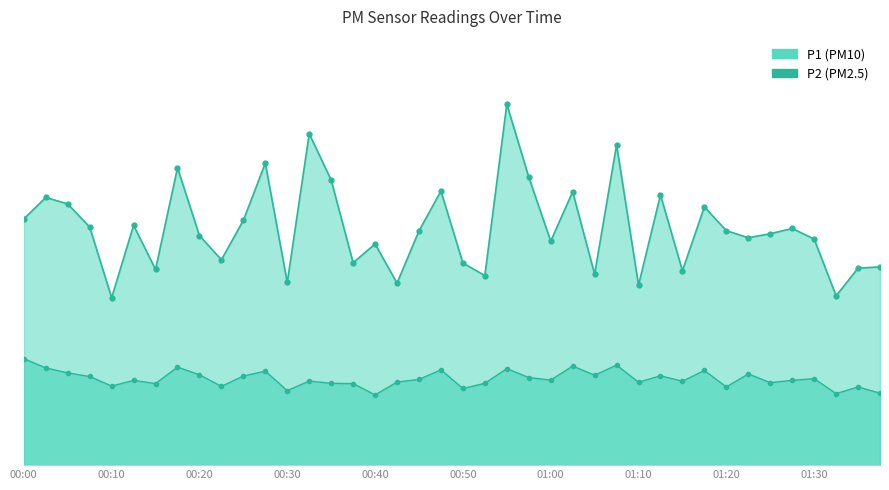

At which category is the sum across all series the highest?

00:55